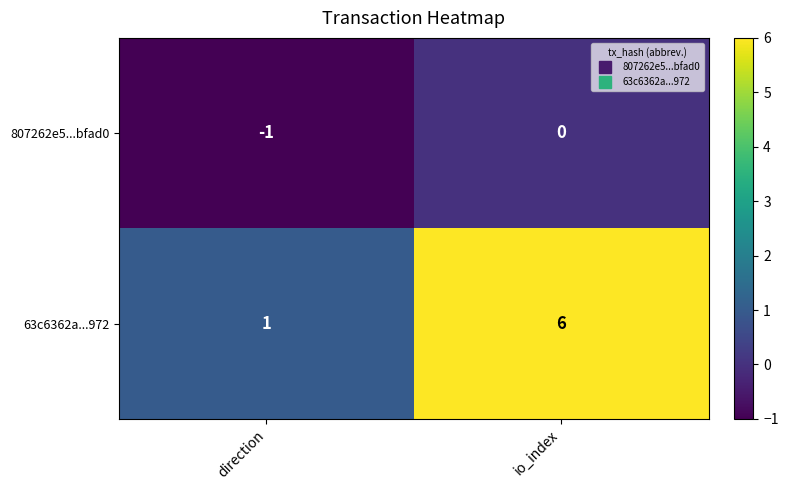

Count the number of data series in this chart.

2